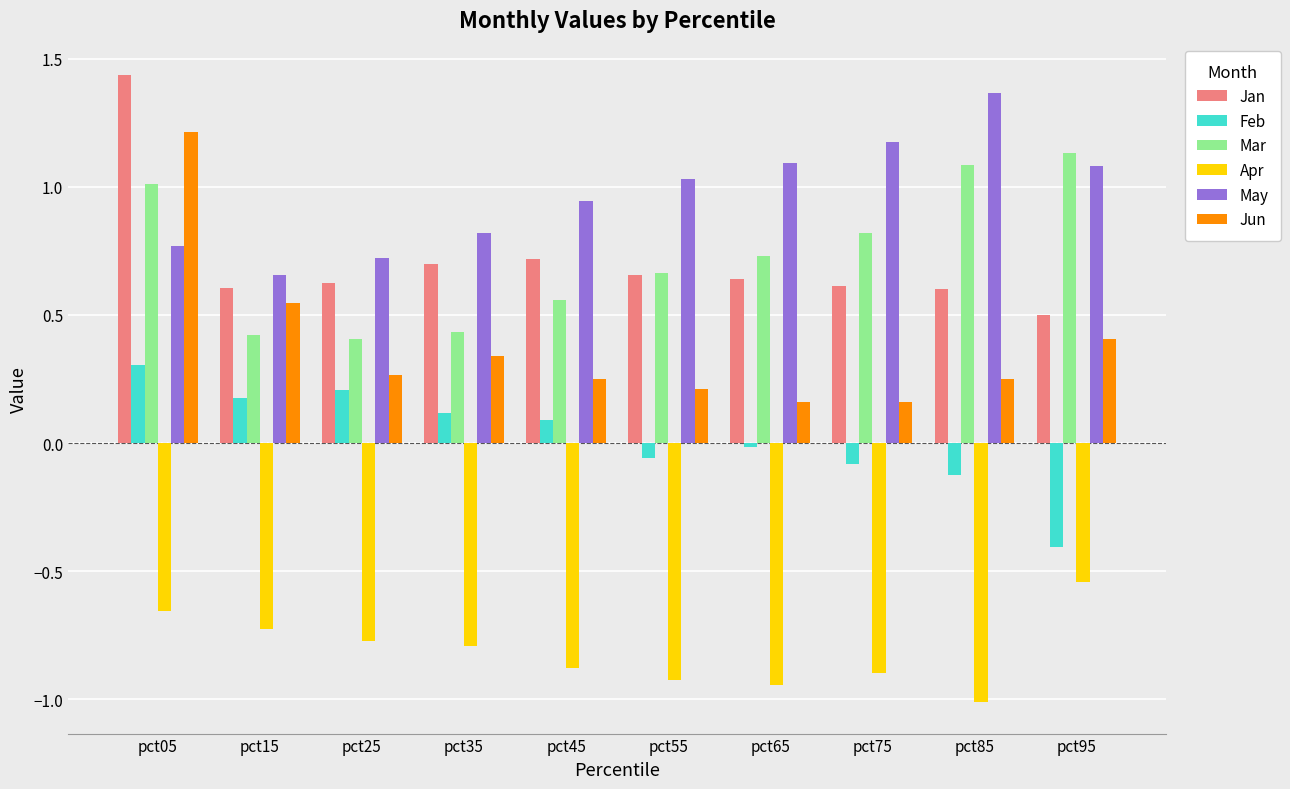

True or false: Jun has a value of 1.2 at pct05.

True